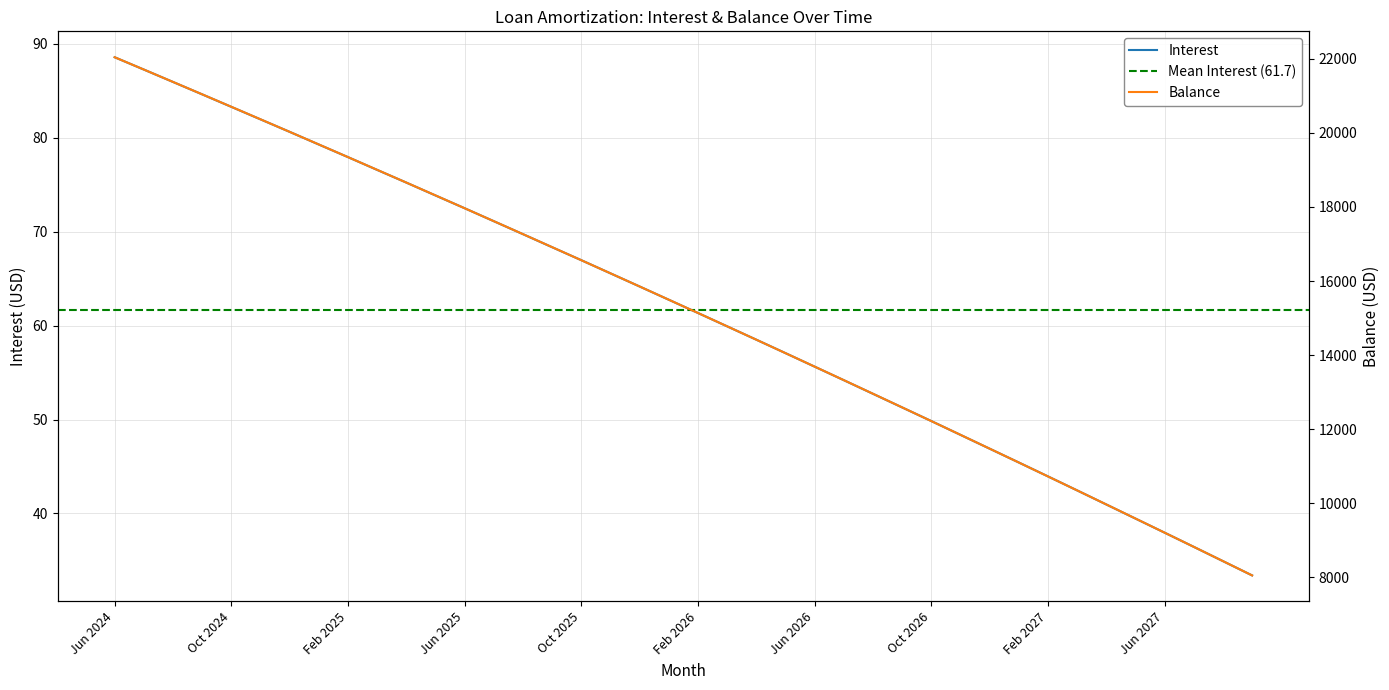

What is the label of the 6th point from the right?

Apr 2027